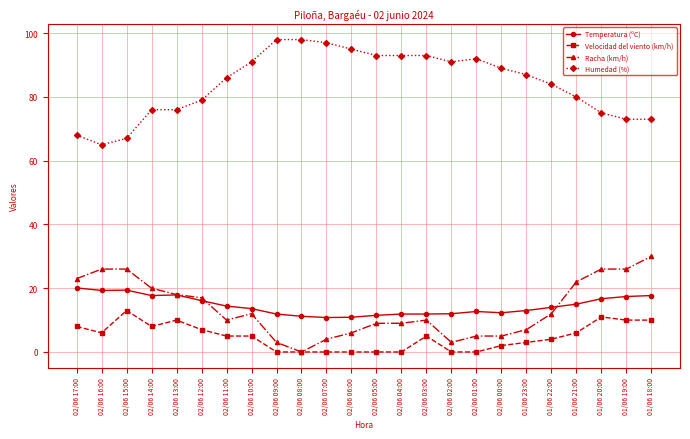

What are all the series names shown in the legend?

Temperatura (ºC), Velocidad del viento (km/h), Racha (km/h), Humedad (%)